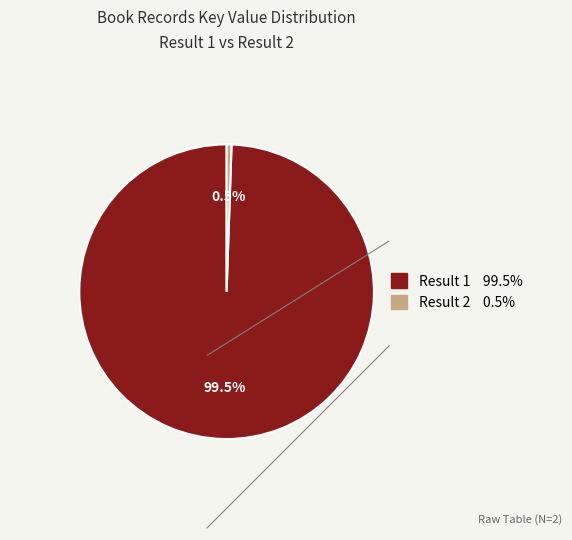

What is the ratio of the value at Result 1 to the value at Result 2?

185.7